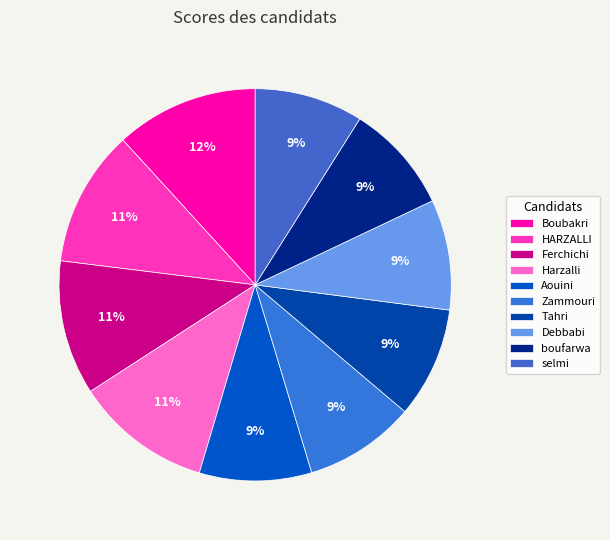

What is the ratio of the value at Aouini to the value at Zammouri?

1.0